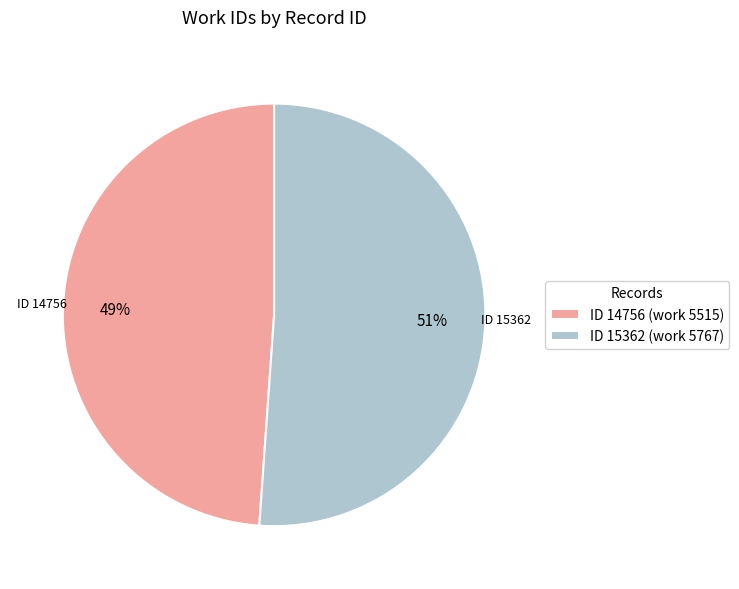

How many slices are in this pie chart?

2